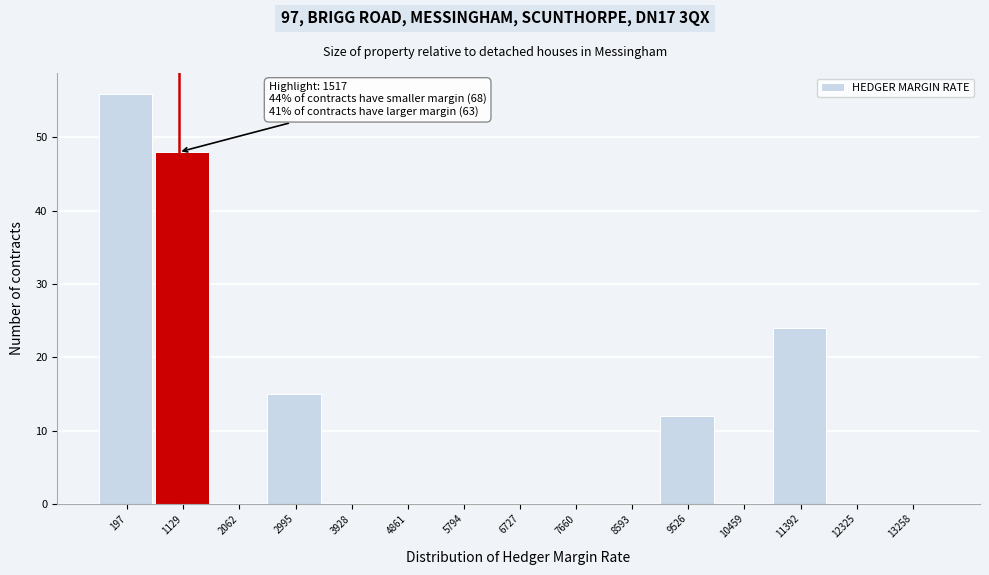

Reading left to right, what are all the values shown in this chart?

197=56	1129=48	2062=0	2995=15	3928=0	4861=0	5794=0	6727=0	7660=0	8593=0	9526=12	10459=0	11392=24	12325=0	13258=0